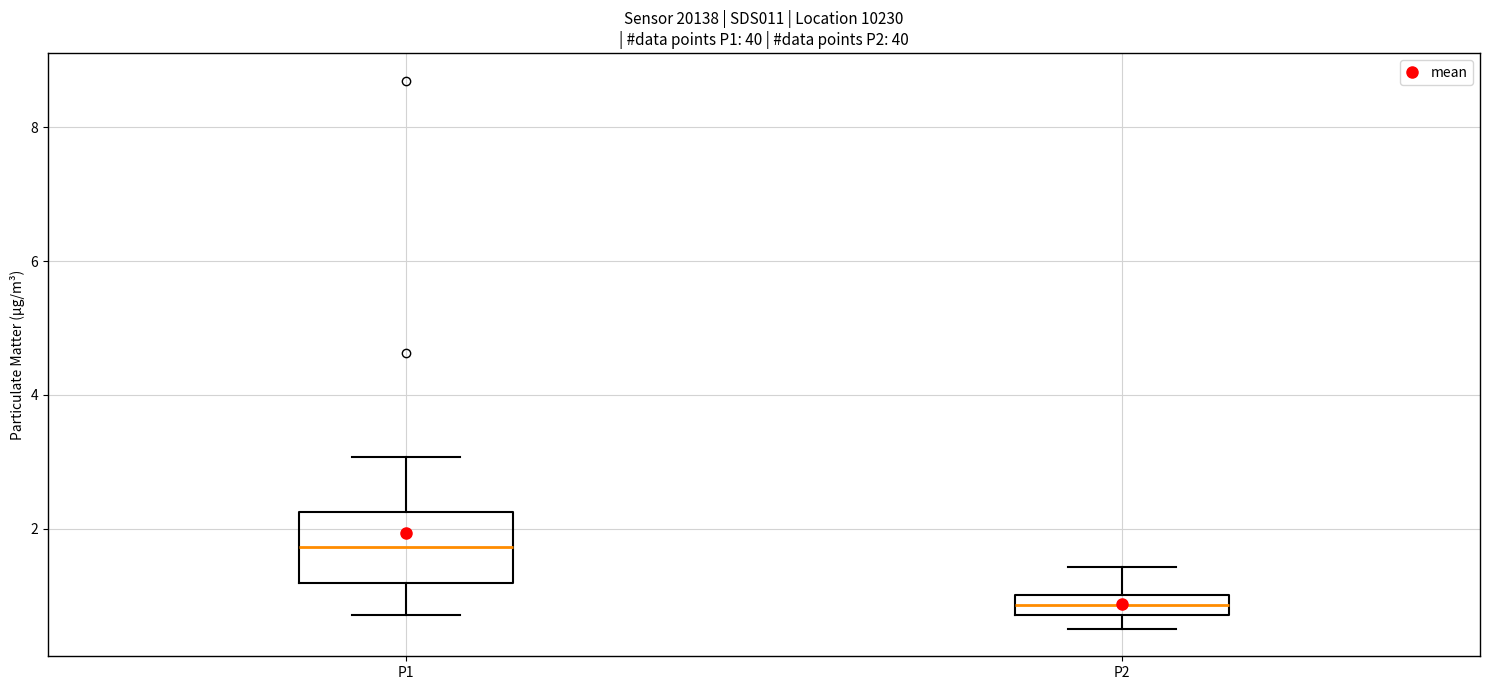

Reading left to right, read every box against the y-axis: the position of its median line, the range the box covers, and the ends of its whiskers. The values are not printed on the chart, so give them approximately, as read against the axis.

P1: median 1.8, box 1.2 to 2.2, whiskers 0.8 to 3.0
P2: median 0.8 (inside the box), box 0.8 to 1.0, whiskers 0.6 to 1.4